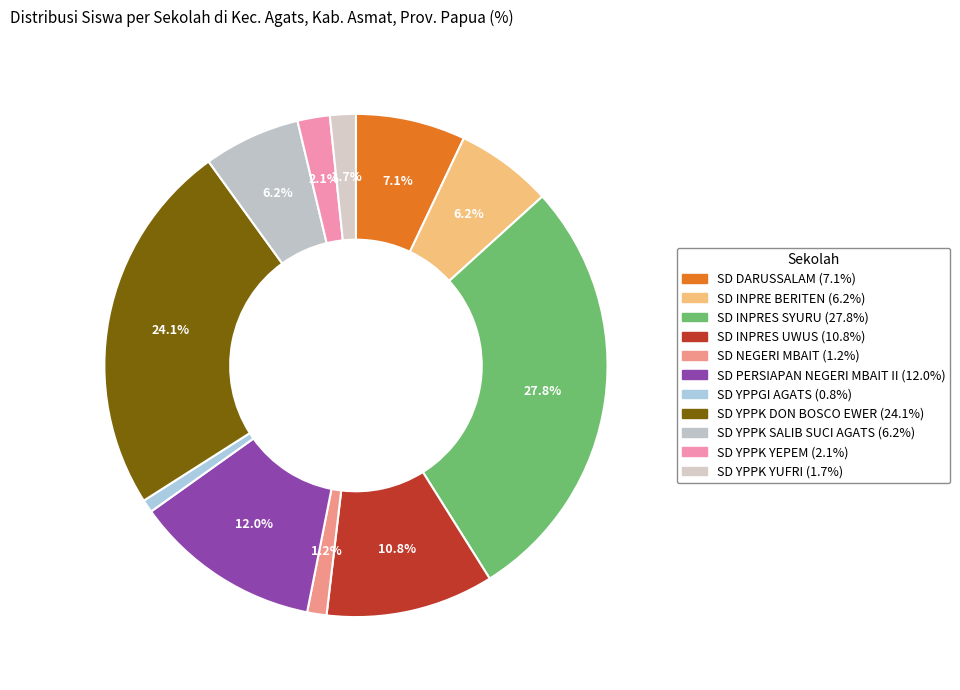

What percentage is the SD YPPK YEPEM slice, to the nearest percent?

2%